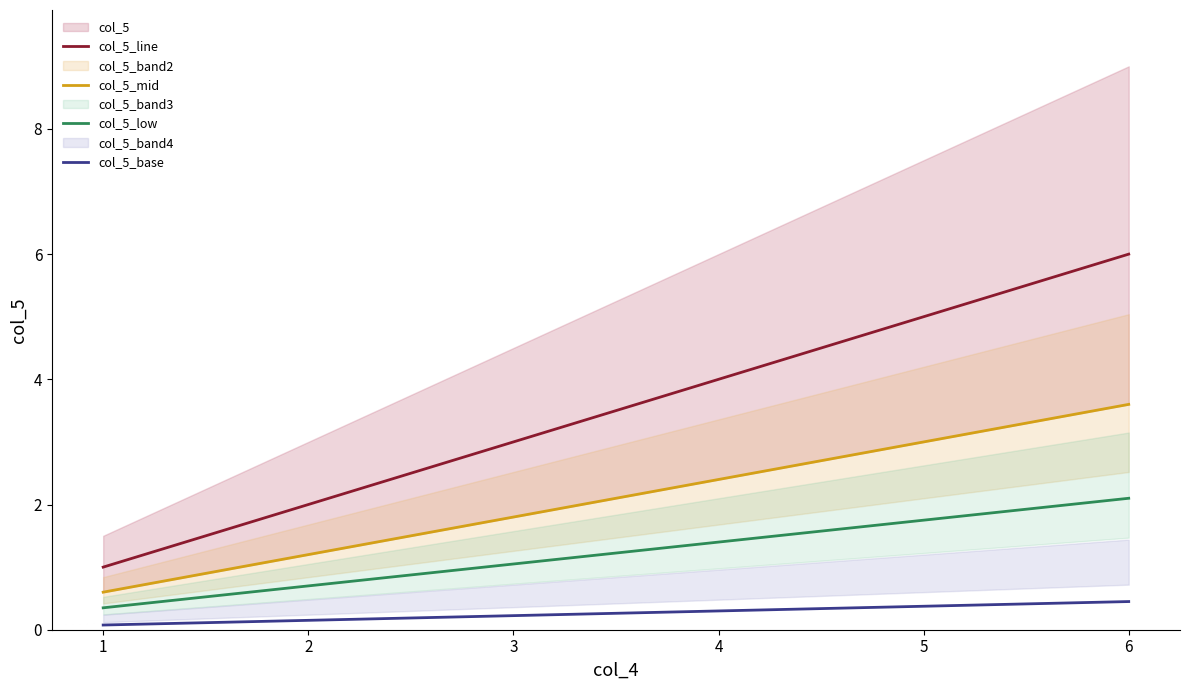

What is the value of the col_5_base point at the 1st from the left?

0.1